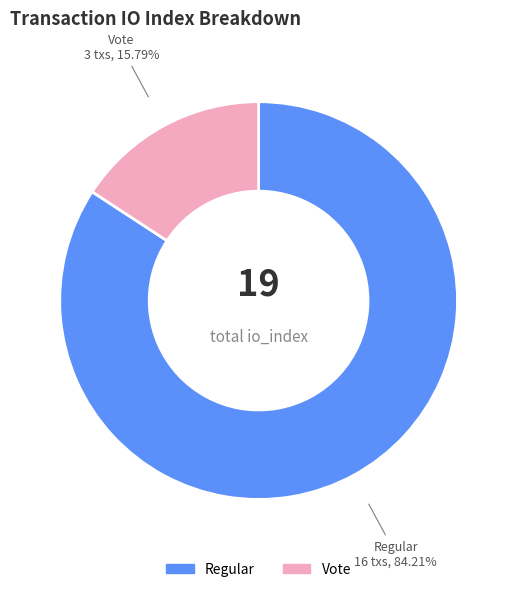

To the nearest percent, what is the difference between the Vote and Regular slice percentages?

68%